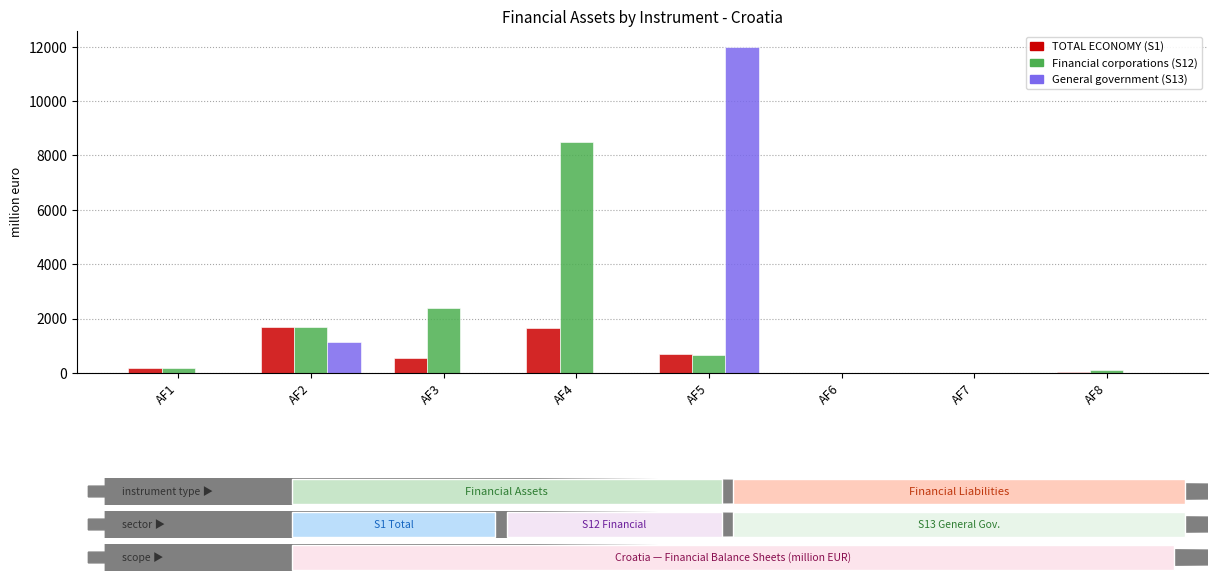

What is the sum of the TOTAL ECONOMY (S1) values at AF3 and AF6?

569.8